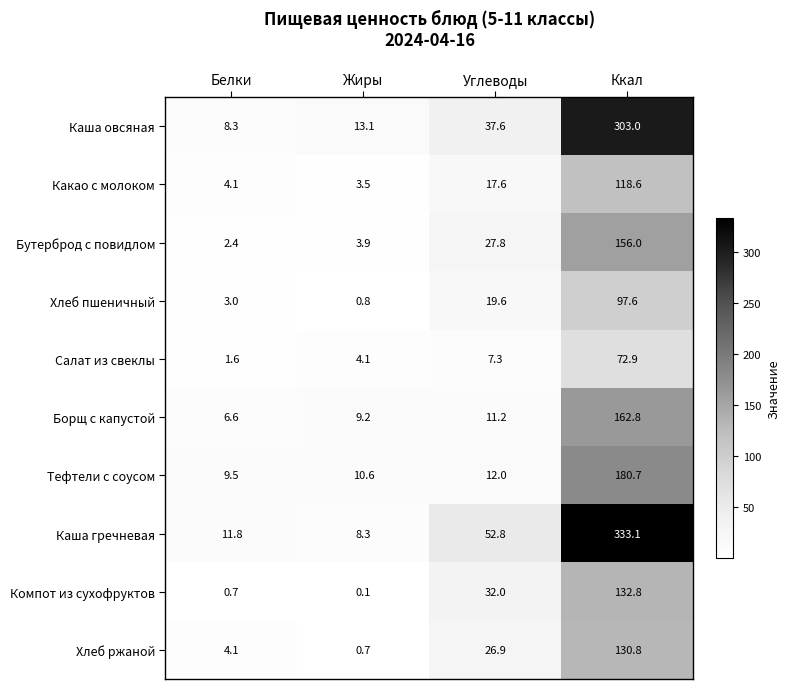

What is the sum of the Каша овсяная values at Углеводы and Ккал?

340.6